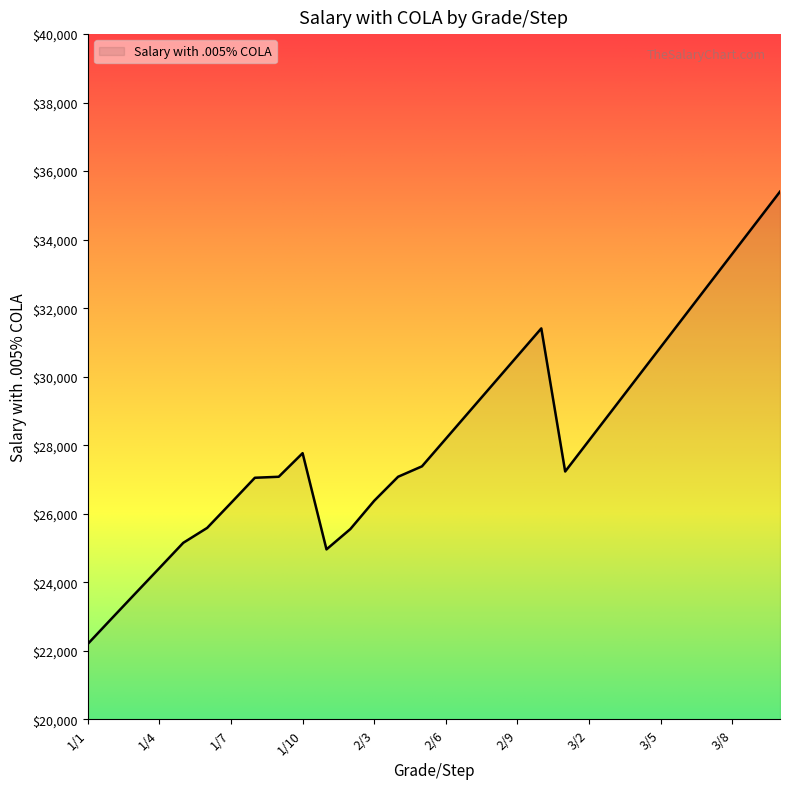

What is the maximum value shown in the chart?

35401.3